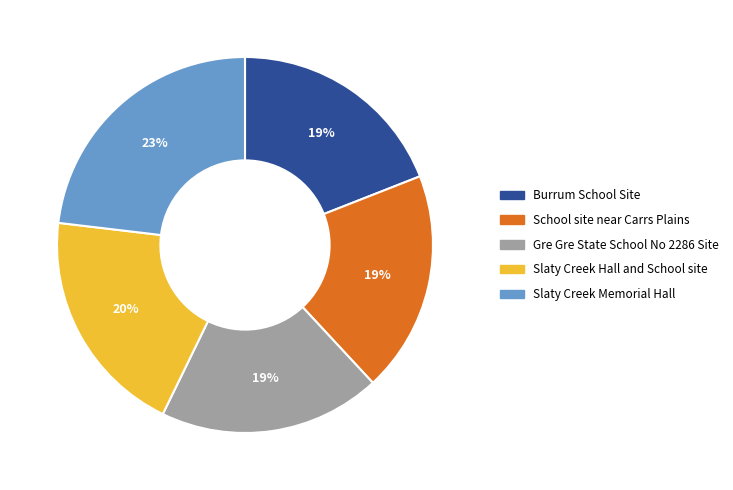

Is the sum of Burrum School Site and School site near Carrs Plains greater than half?

No